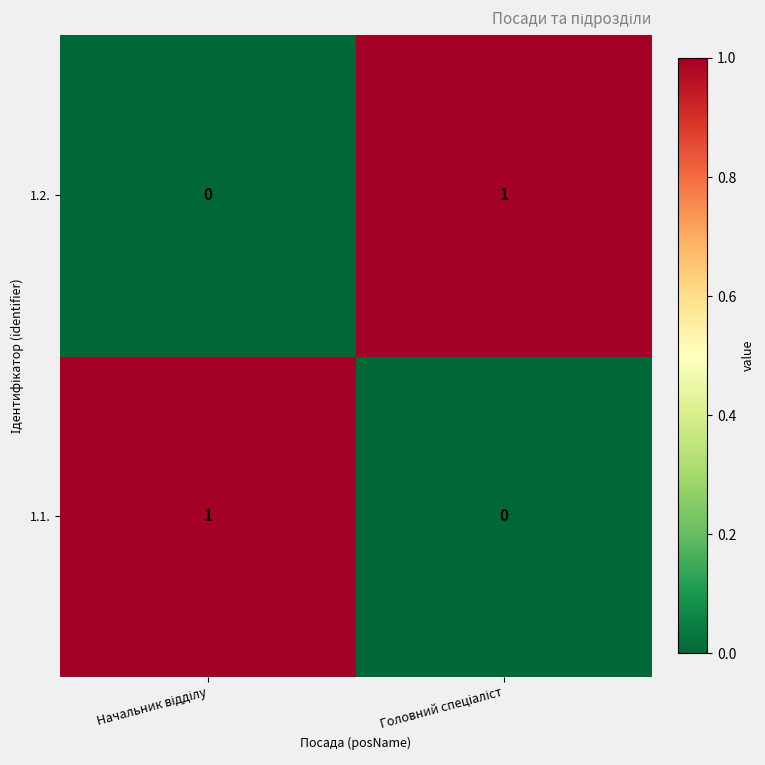

Reading left to right, what are all the values shown in this chart?

1.2.: 0	1
1.1.: 1	0